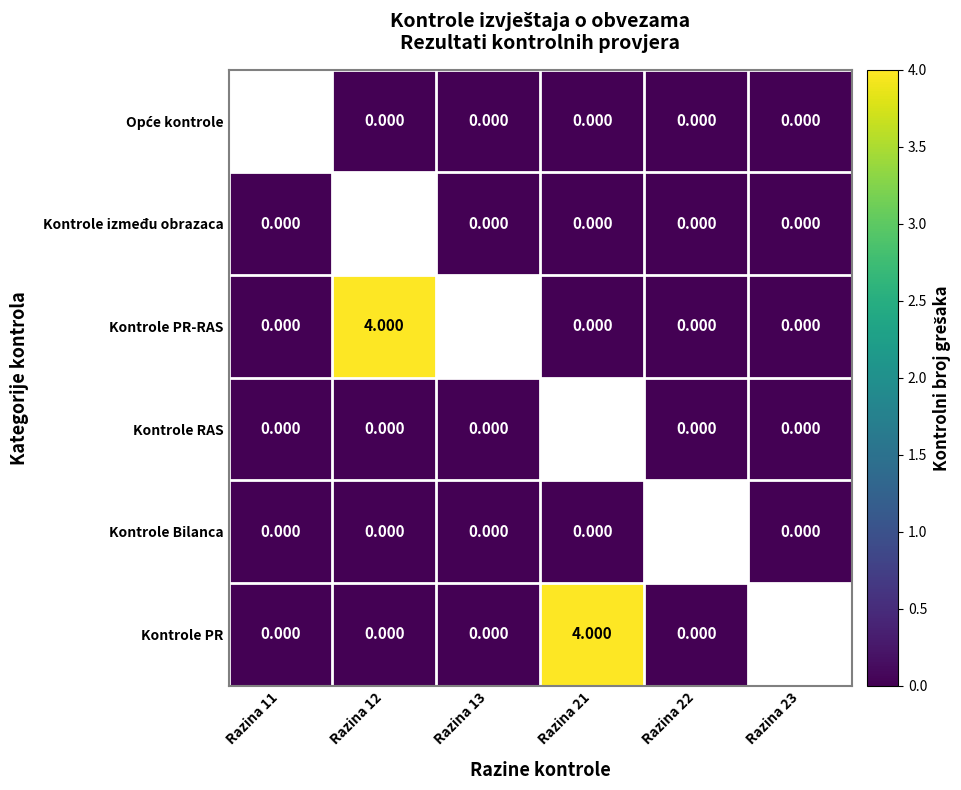

What is the greatest value displayed?

4.0